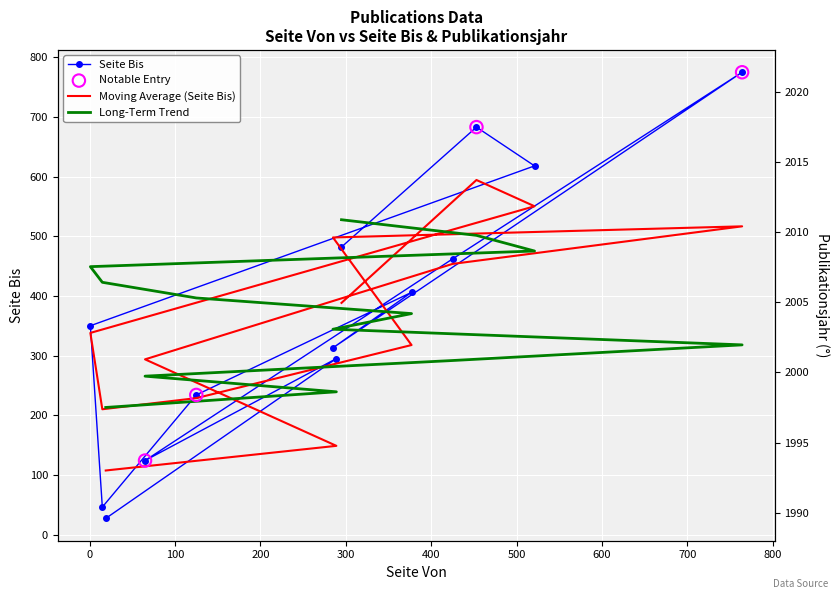

Is the value of Publikationsjahr at 453 greater than the value of Seite Bis at 425?

Yes